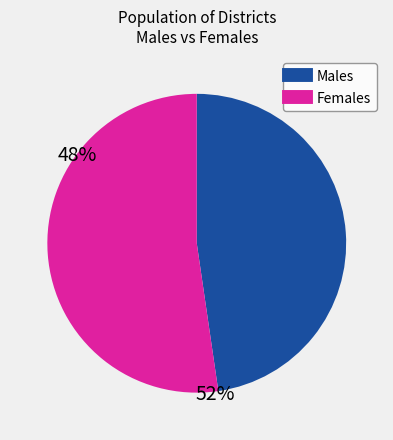

Is there a majority slice in this chart?

Yes